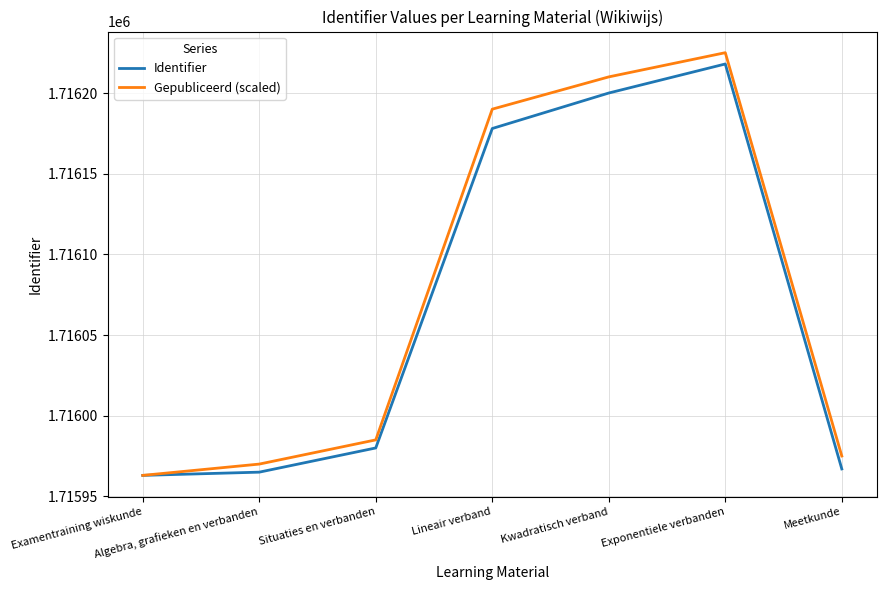

What position from the left is Meetkunde?

7